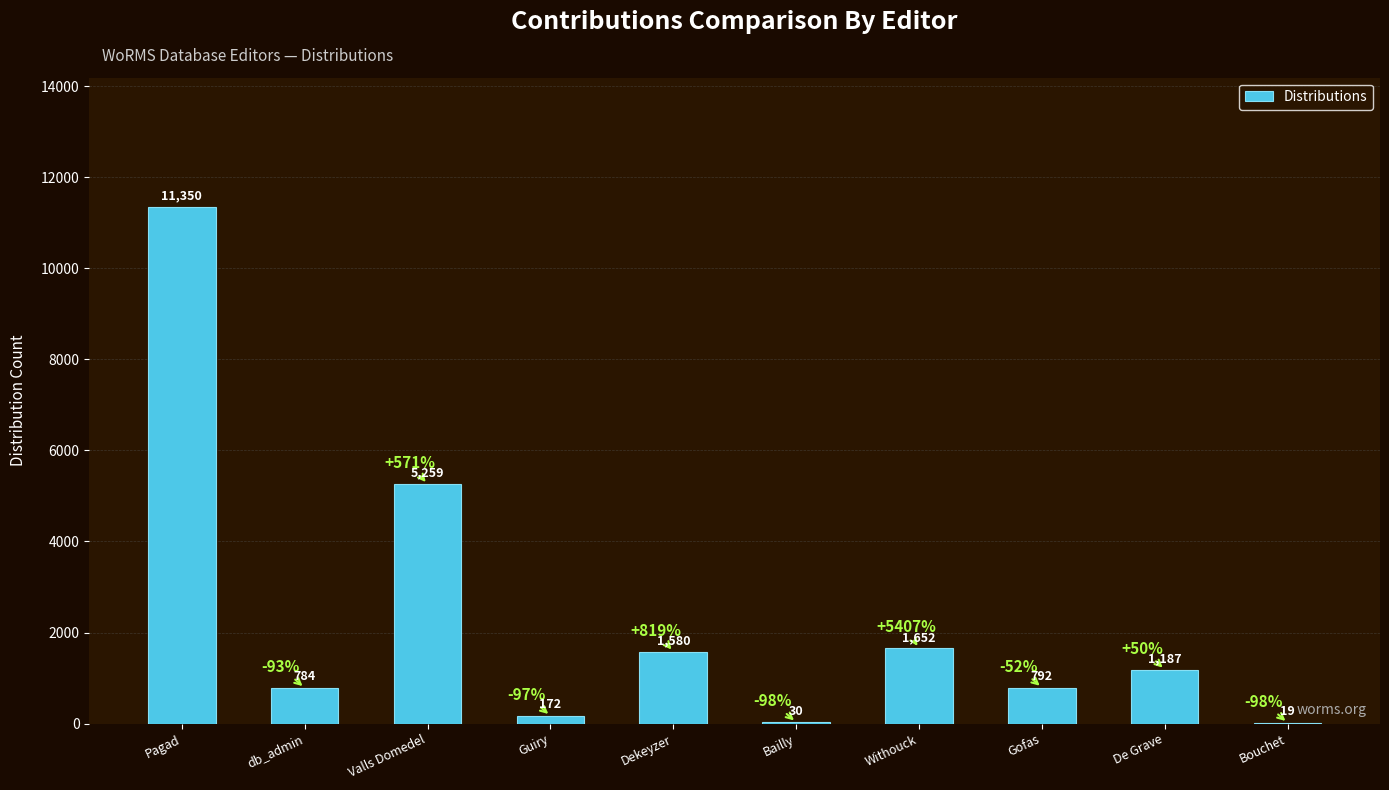

Reading left to right, what are all the values shown in this chart?

11350	784	5259	172	1580	30	1652	792	1187	19